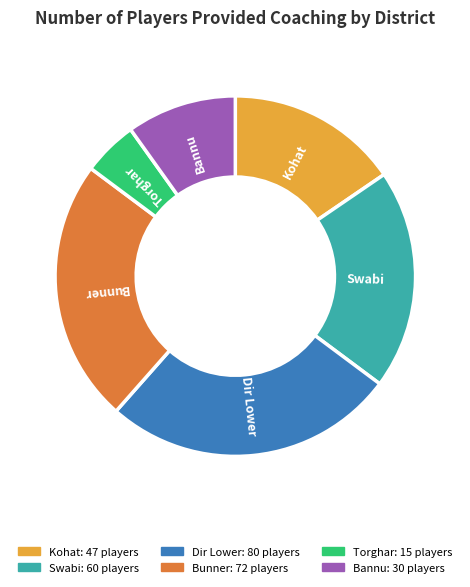

Is there a majority slice in this chart?

No